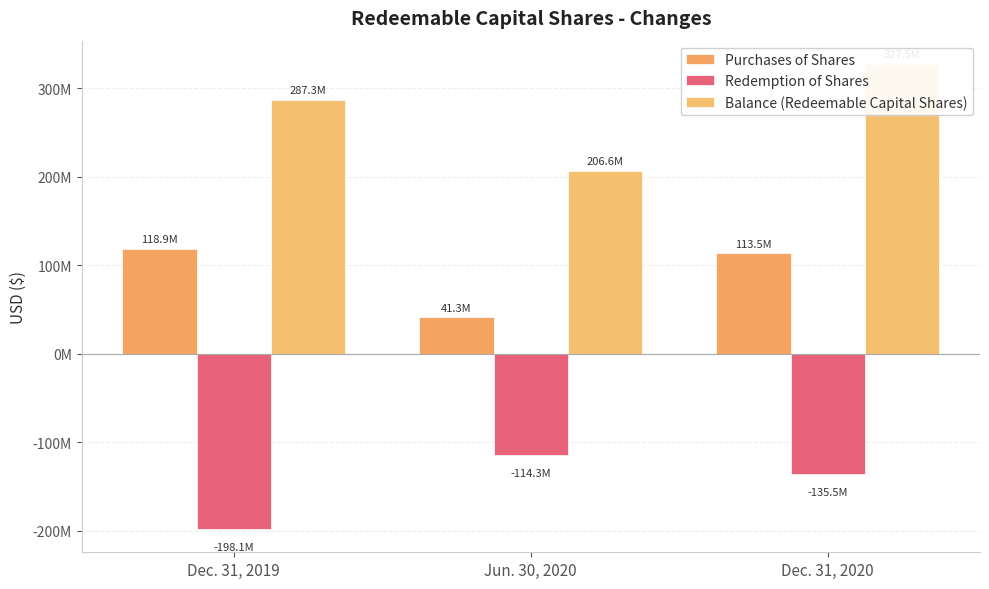

What is the difference between the Redemption of Shares values at Jun. 30, 2020 and Dec. 31, 2019?

83758009